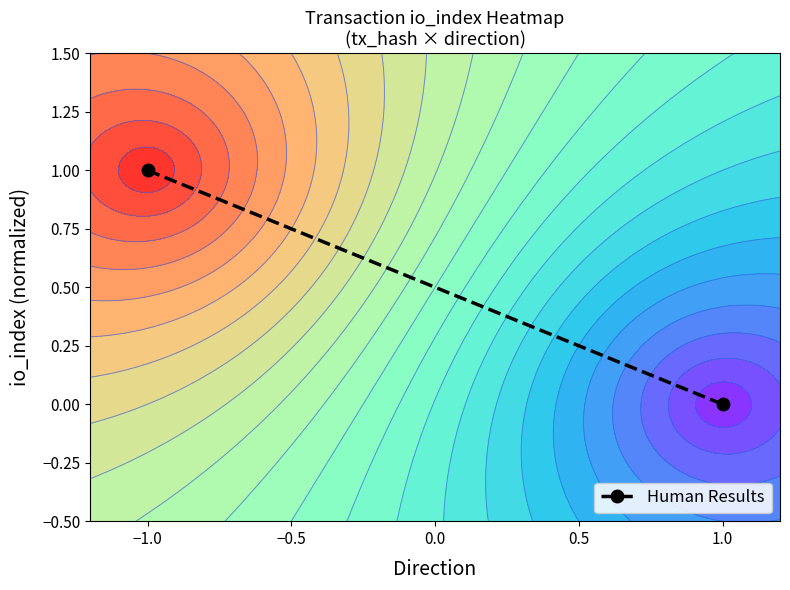

Where is the data nearest to the value 0?

1.0